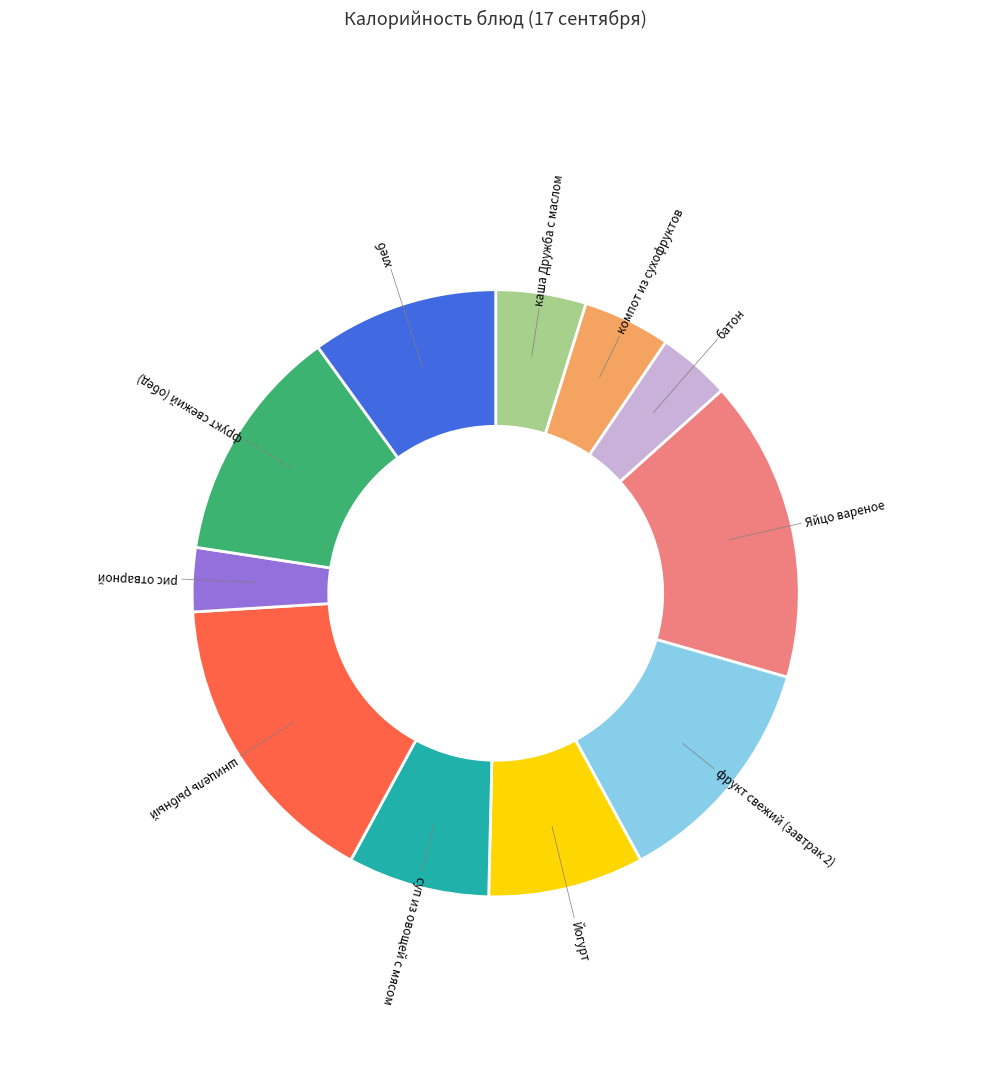

True or false: фрукт свежий (обед) accounts for 13% of the total.

True